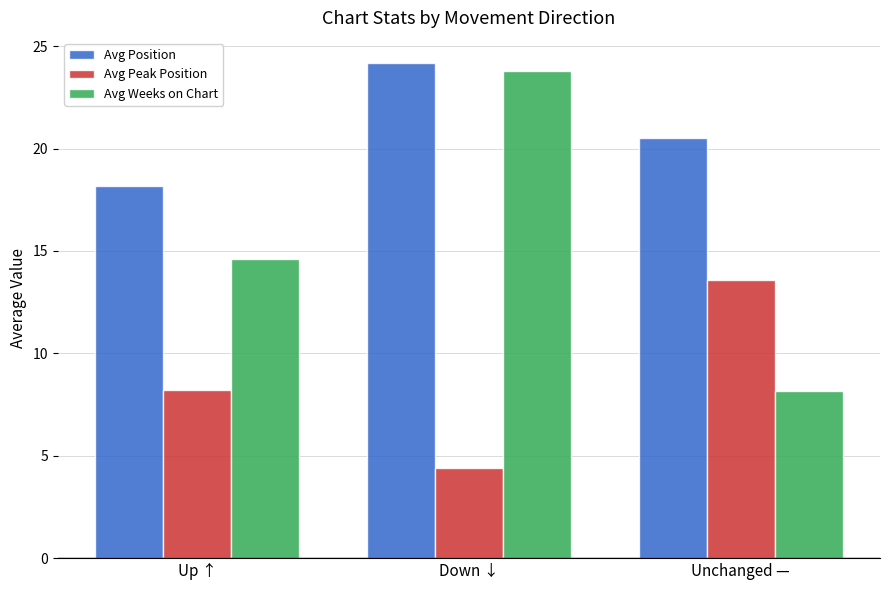

Where does the Avg Peak Position series first go above 8?

Up ↑